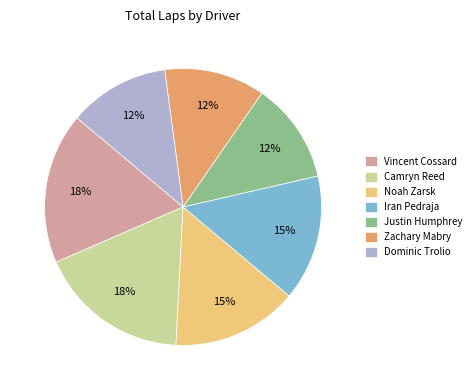

To the nearest percent, what percentage of the pie is Iran Pedraja?

15%